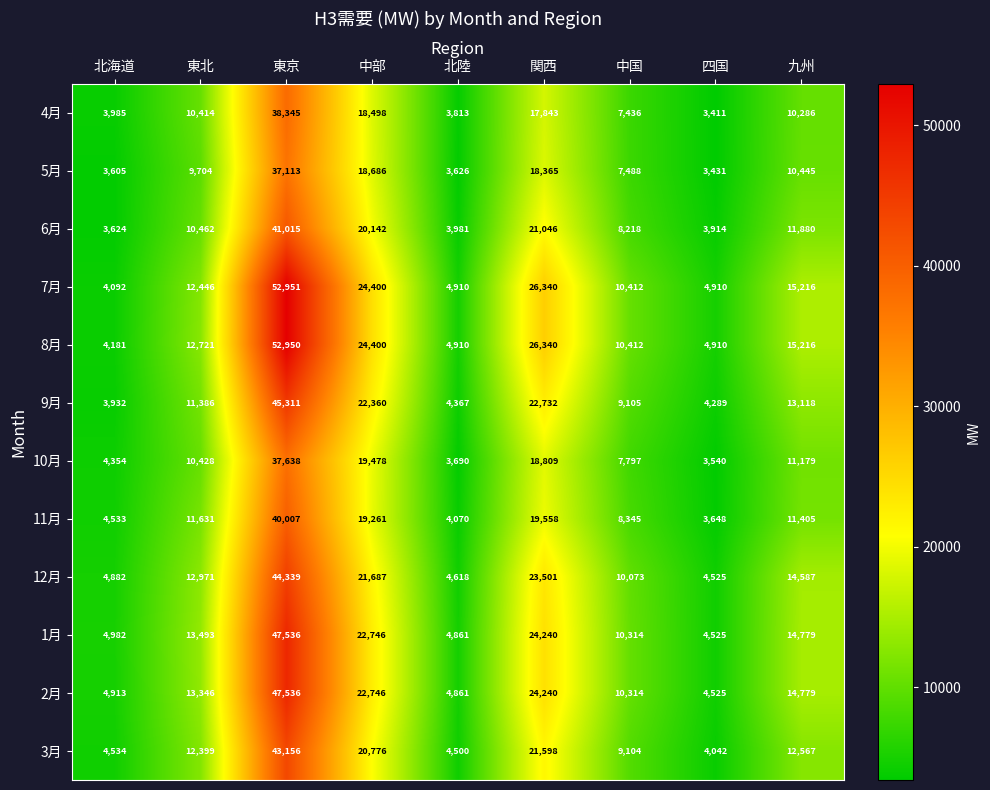

Rank the categories by 5月 value from lowest to highest.

四国, 北海道, 北陸, 中国, 東北, 九州, 関西, 中部, 東京